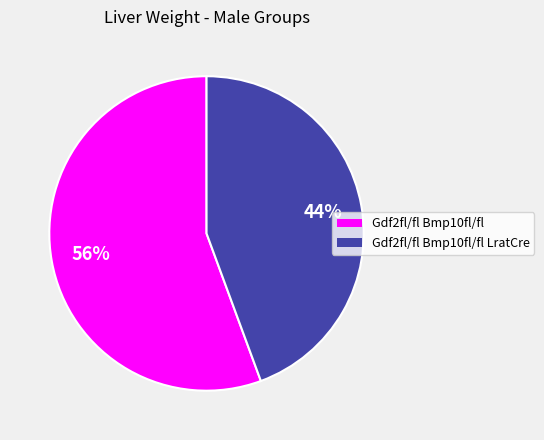

To the nearest percent, what is the average slice percentage?

50%